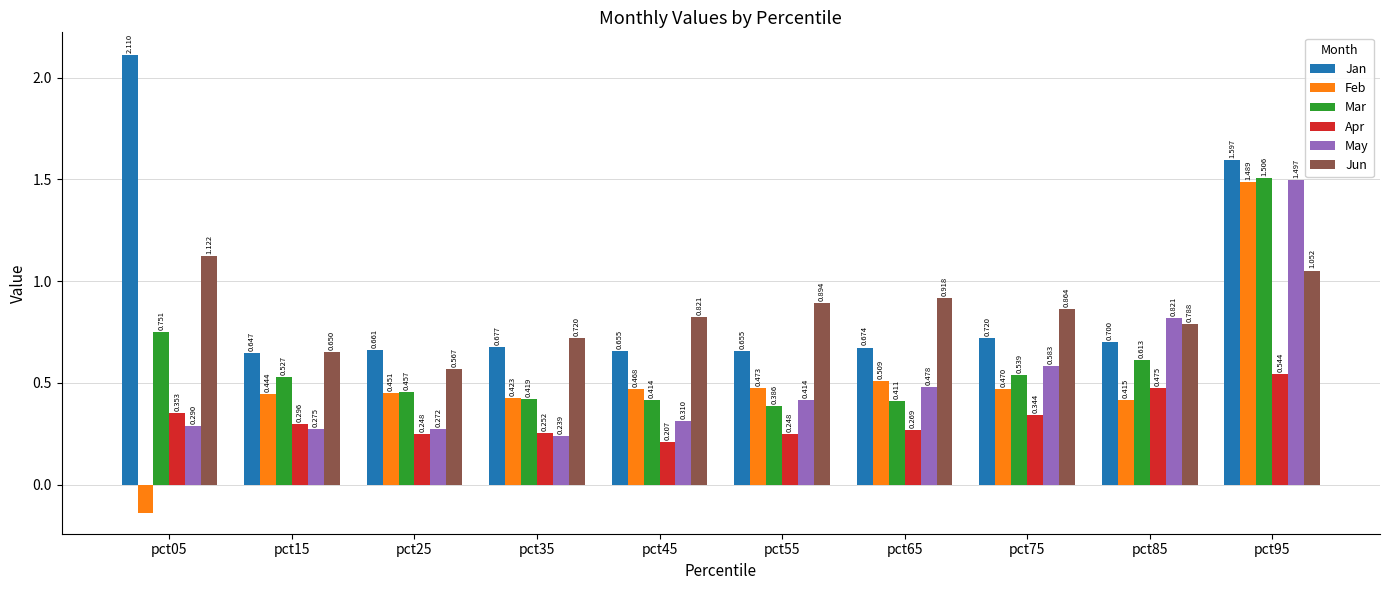

Which series has the widest spread of values?

Feb